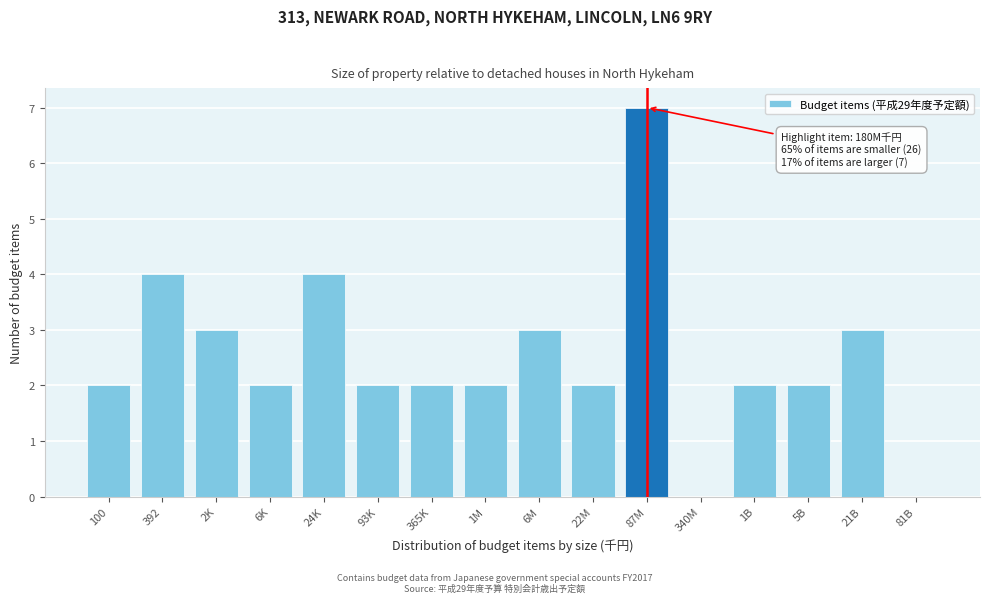

Reading right to left, what are all the values shown in this chart?

81B=0	21B=3	5B=2	1B=2	340M=0	87M=7	22M=2	6M=3	1M=2	365K=2	93K=2	24K=4	6K=2	2K=3	392=4	100=2